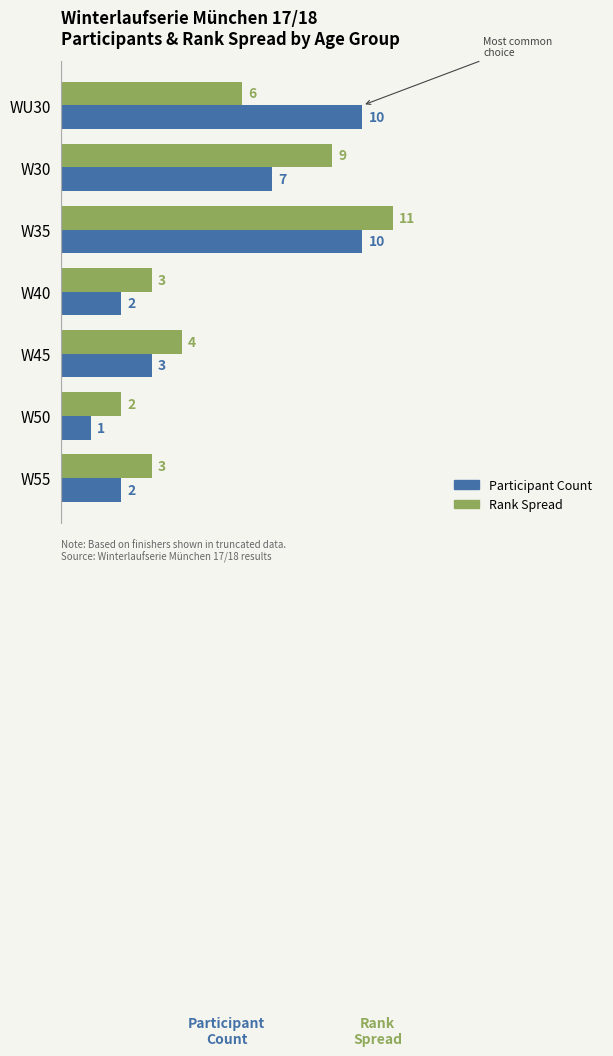

Which series has the largest total across all categories?

Rank Spread